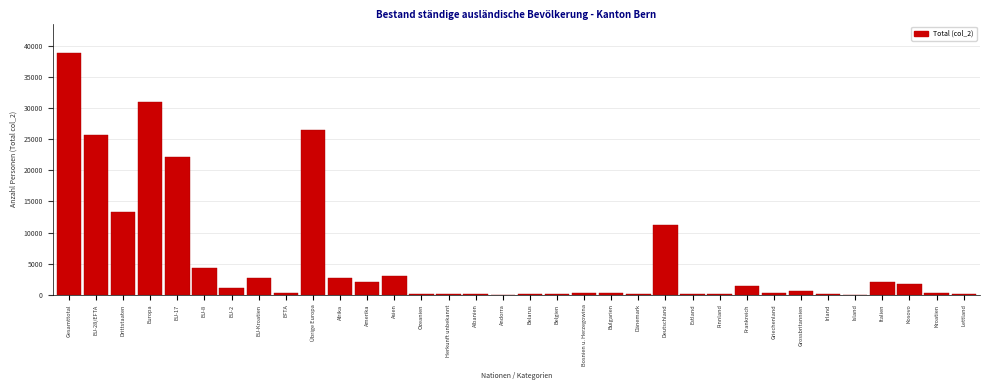

Where is the data nearest to the value 19477?

EU-17